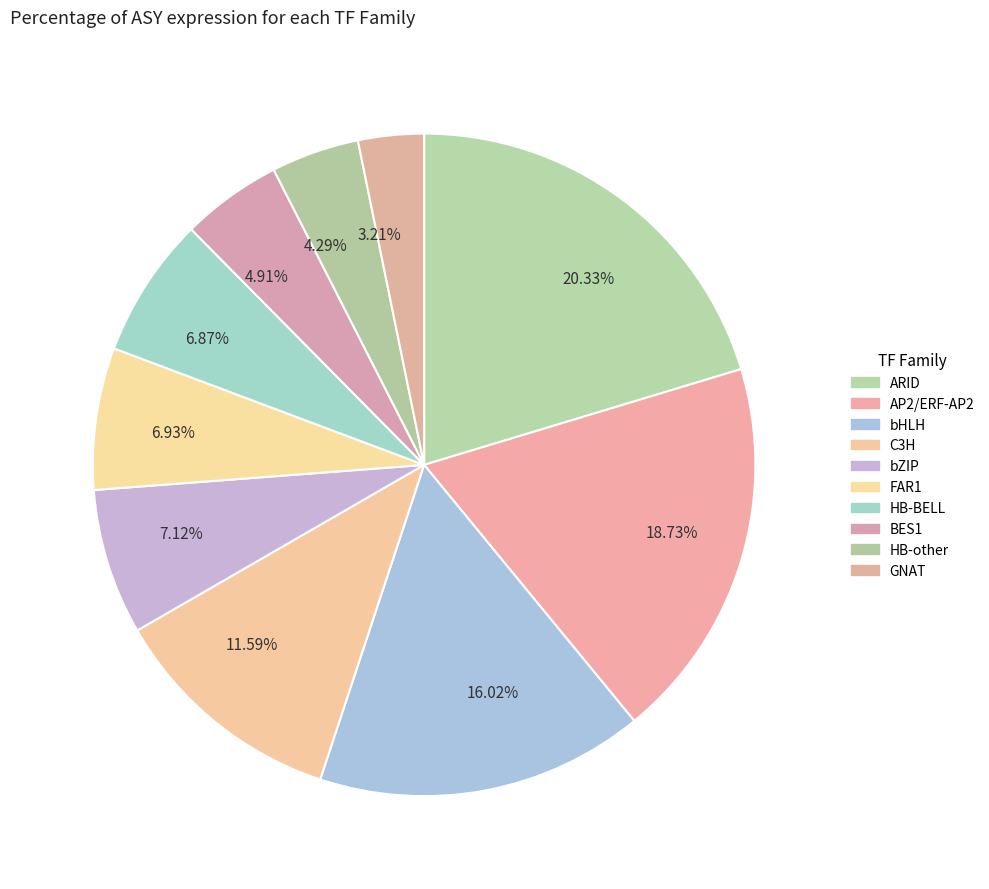

What is the ratio of the value at 11.59% to the value at 6.93%?

1.7